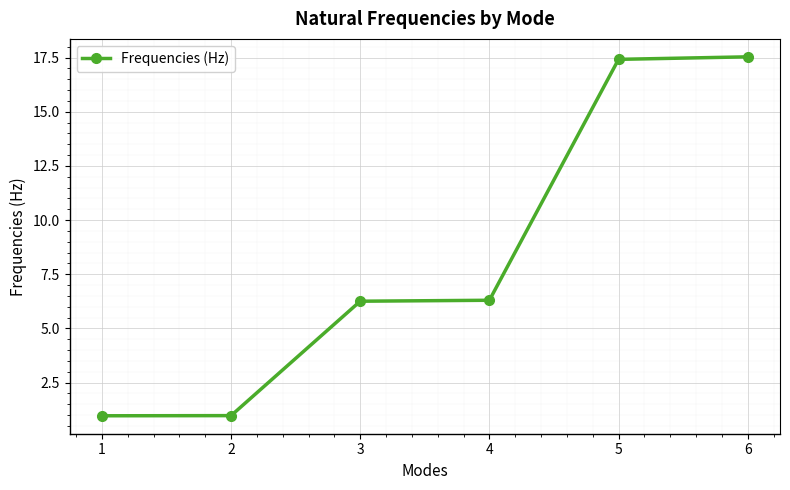

What is the maximum value shown in the chart?

17.5